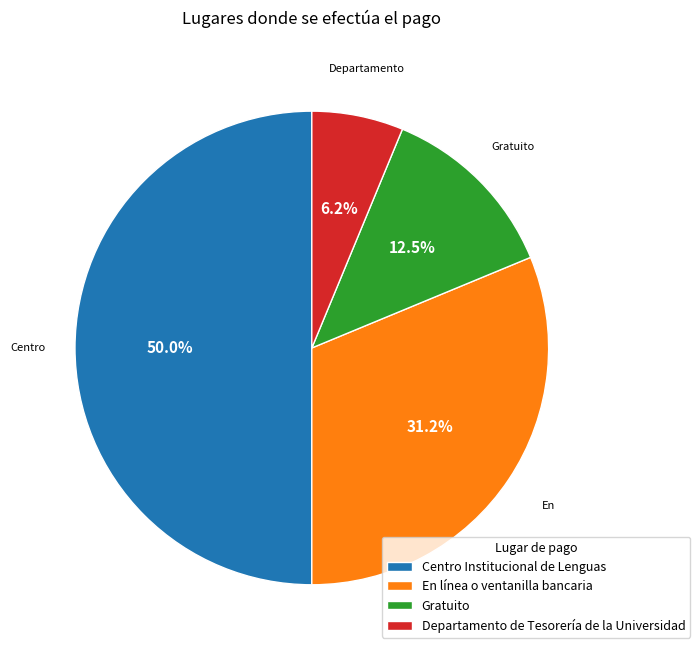

Do Centro Institucional de Lenguas and En línea o ventanilla bancaria together represent more than half of the pie?

Yes